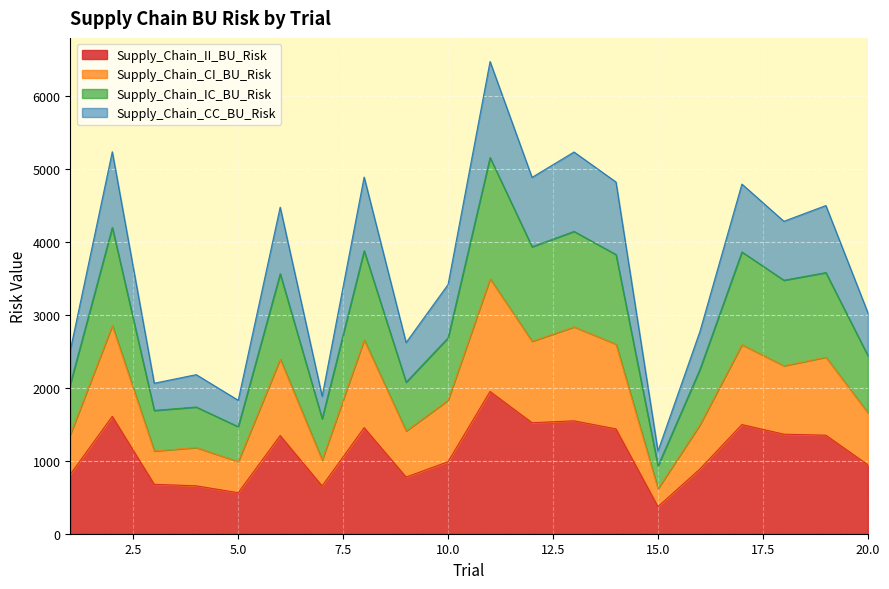

True or false: Supply_Chain_IC_BU_Risk and Supply_Chain_II_BU_Risk cross at least once.

False